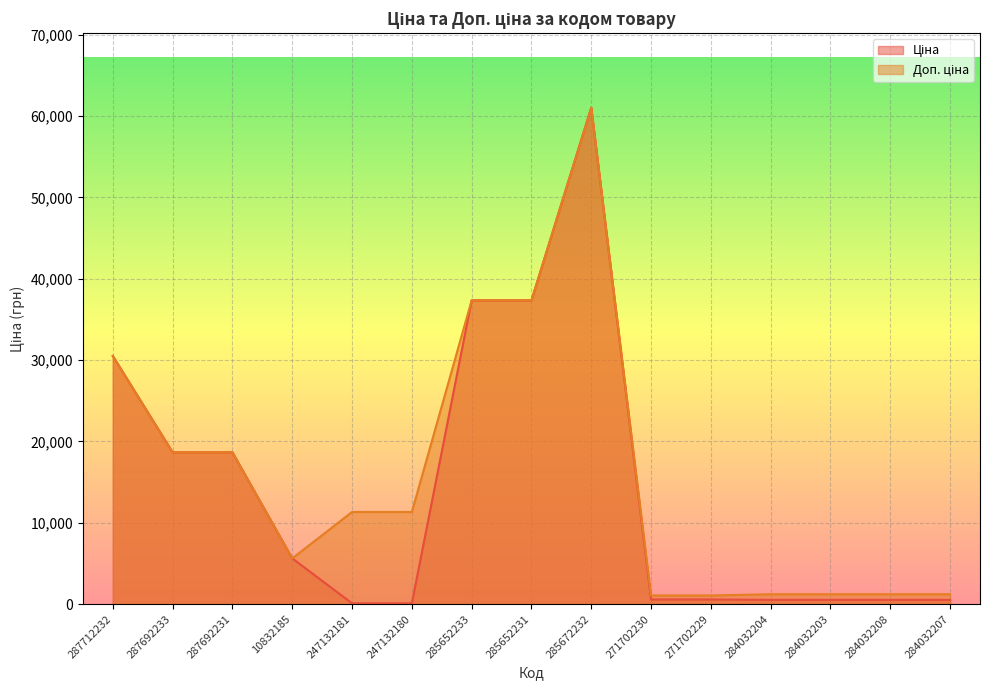

Which series has the largest range (max minus min)?

Ціна